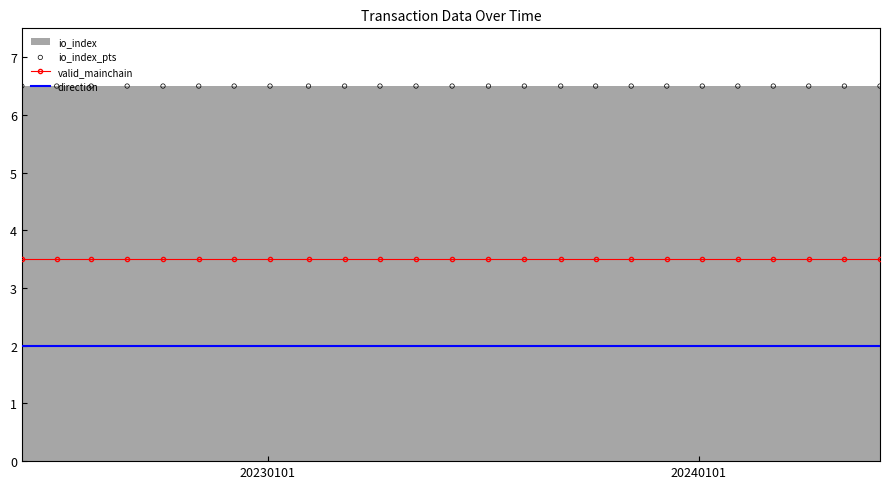

True or false: direction and valid_mainchain cross at least once.

False